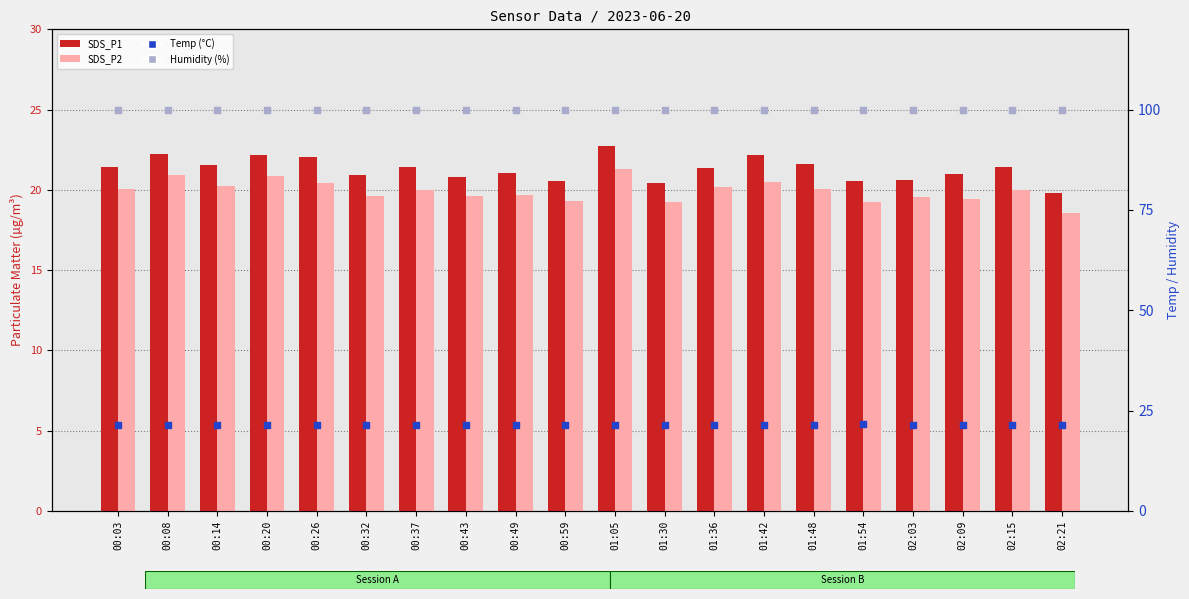

Which series has the largest Y range (max minus min)?

SDS_P1